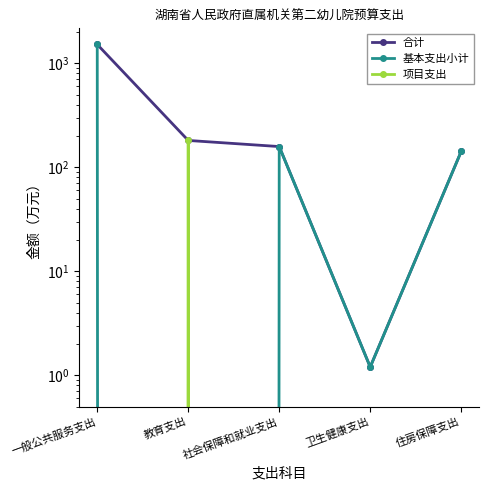

Which series ends up on top after the final intersection of 项目支出 and 基本支出小计?

基本支出小计